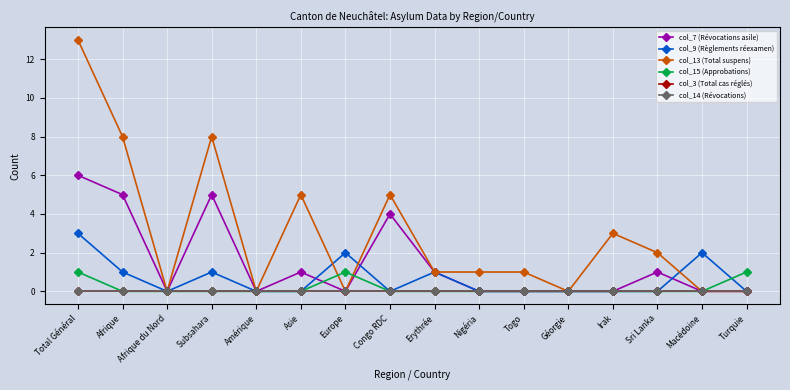

Does the chart have visible grid lines?

Yes